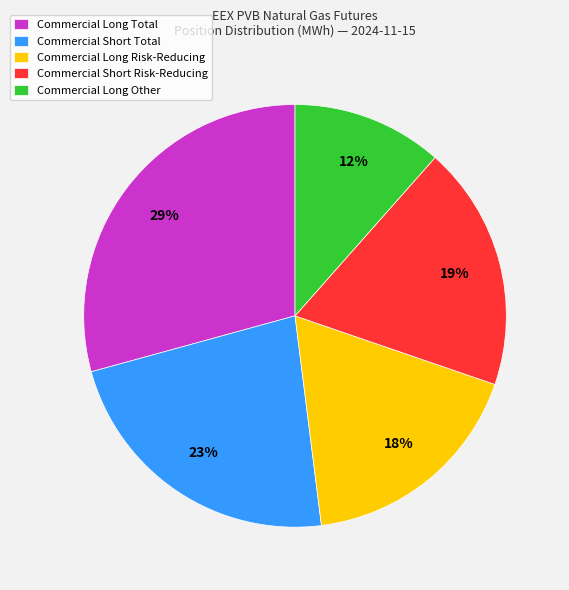

How many slices are in this pie chart?

5